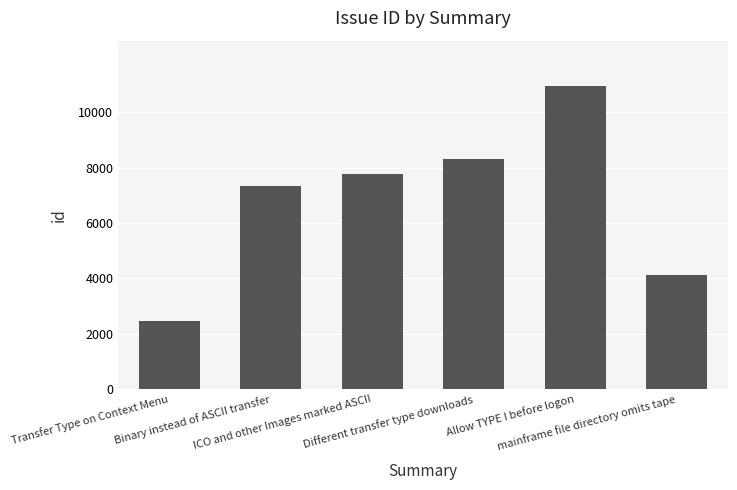

List the labels in order of value, smallest first.

Transfer Type on Context Menu, mainframe file directory omits tape, Binary instead of ASCII transfer, ICO and other Images marked ASCII, Different transfer type downloads, Allow TYPE I before logon